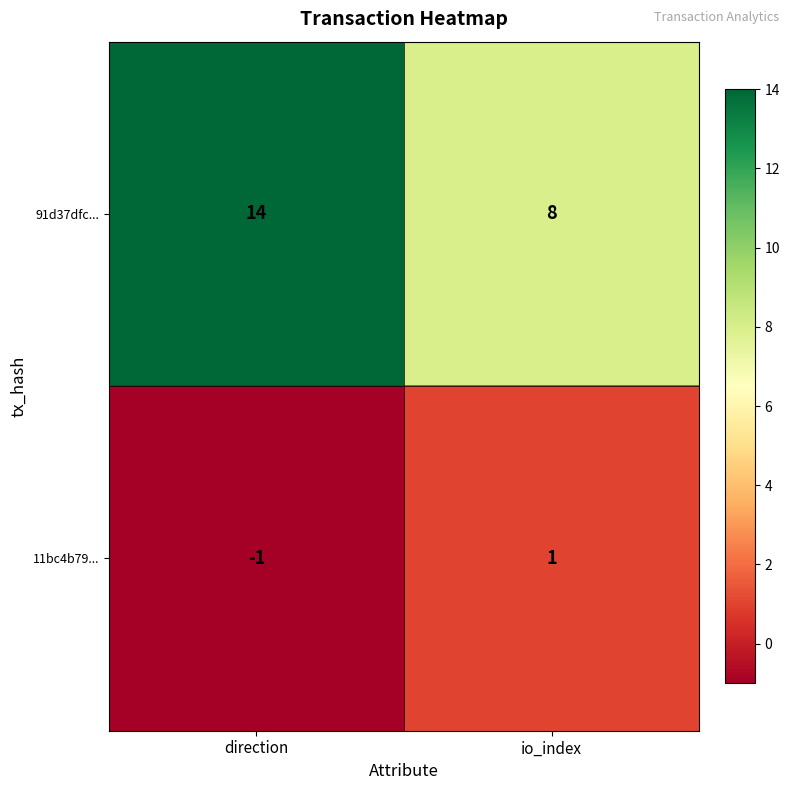

Rank the series by their maximum value, from highest to lowest.

91d37dfc..., 11bc4b79...